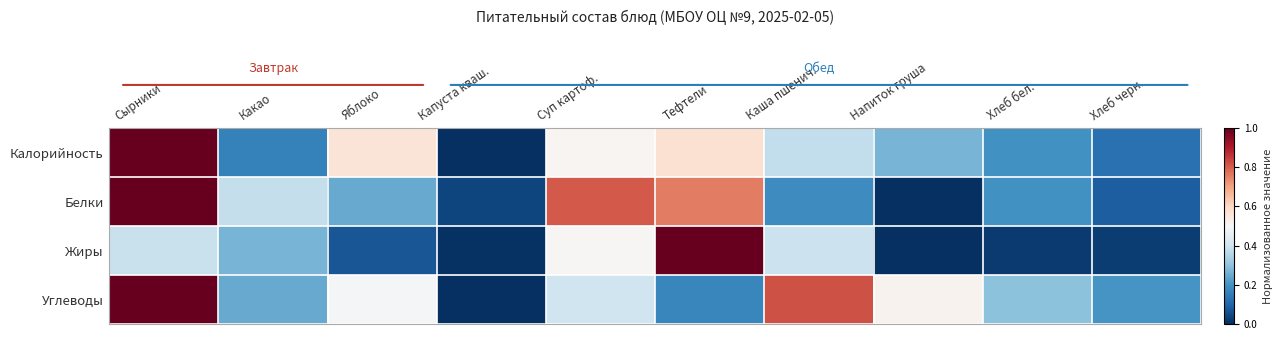

Reading left to right, list all the values displayed in this chart.

Калорийность: Сырники=1.0	Какао=0.2	Яблоко=0.6	Капуста кваш.=0.0	Суп картоф.=0.5	Тефтели=0.6	Каша пшенич.=0.4	Напиток груша=0.3	Хлеб бел.=0.2	Хлеб черн.=0.1
Белки: Сырники=1.0	Какао=0.4	Яблоко=0.2	Капуста кваш.=0.0	Суп картоф.=0.8	Тефтели=0.8	Каша пшенич.=0.2	Напиток груша=0.0	Хлеб бел.=0.2	Хлеб черн.=0.1
Жиры: Сырники=0.4	Какао=0.3	Яблоко=0.1	Капуста кваш.=0.0	Суп картоф.=0.5	Тефтели=1.0	Каша пшенич.=0.4	Напиток груша=0.0	Хлеб бел.=0.0	Хлеб черн.=0.0
Углеводы: Сырники=1.0	Какао=0.2	Яблоко=0.5	Капуста кваш.=0.0	Суп картоф.=0.4	Тефтели=0.2	Каша пшенич.=0.8	Напиток груша=0.5	Хлеб бел.=0.3	Хлеб черн.=0.2